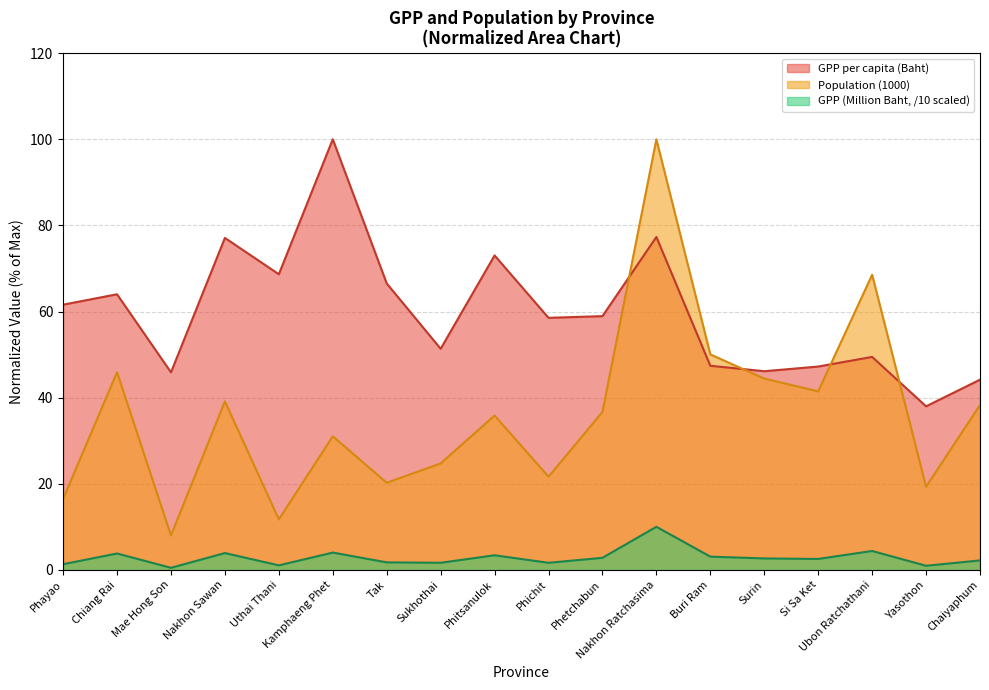

What value does the Population (1000) series have at Ubon Ratchathani?

68.5